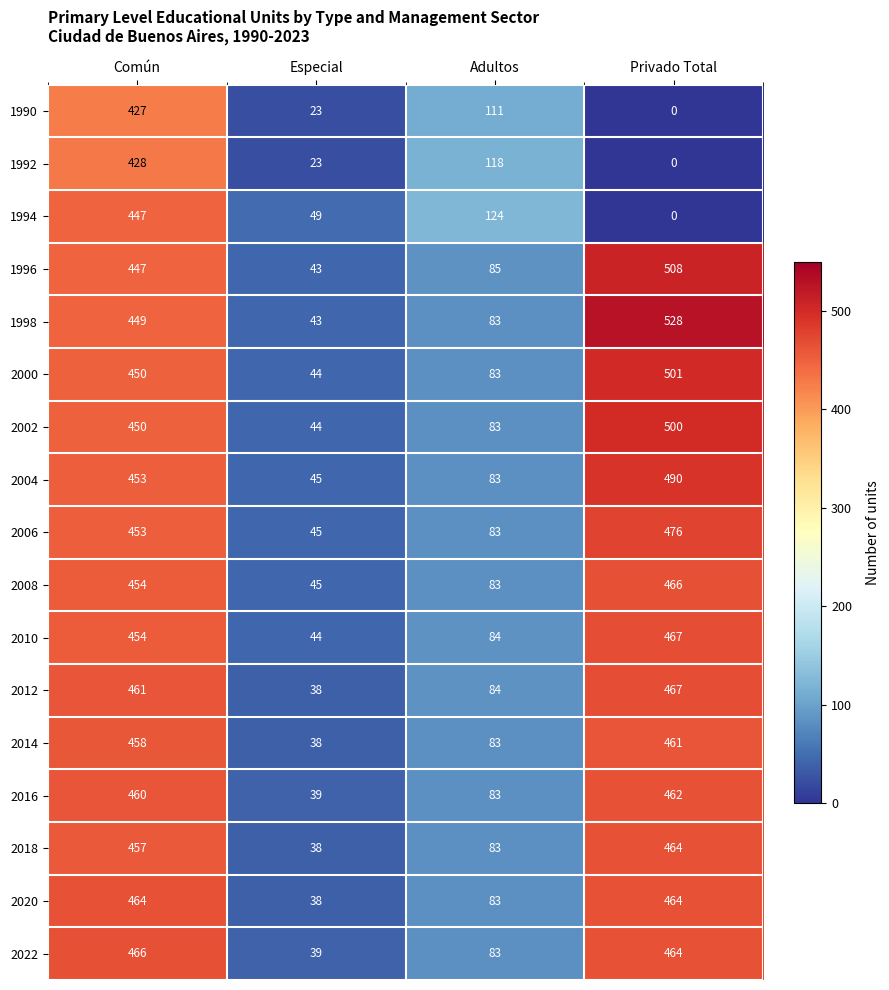

What is the sum of the 2002 values at Privado Total and Común?

950